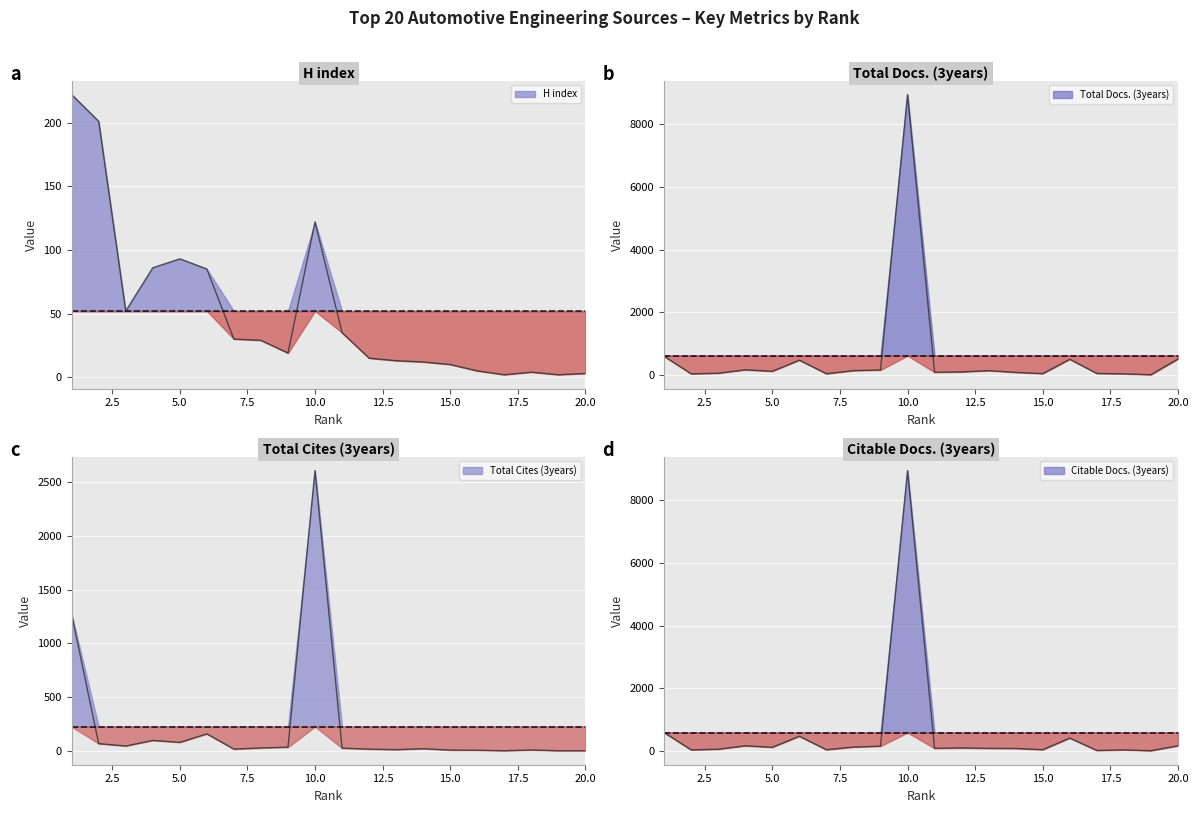

How many distinct data groups are displayed?

4